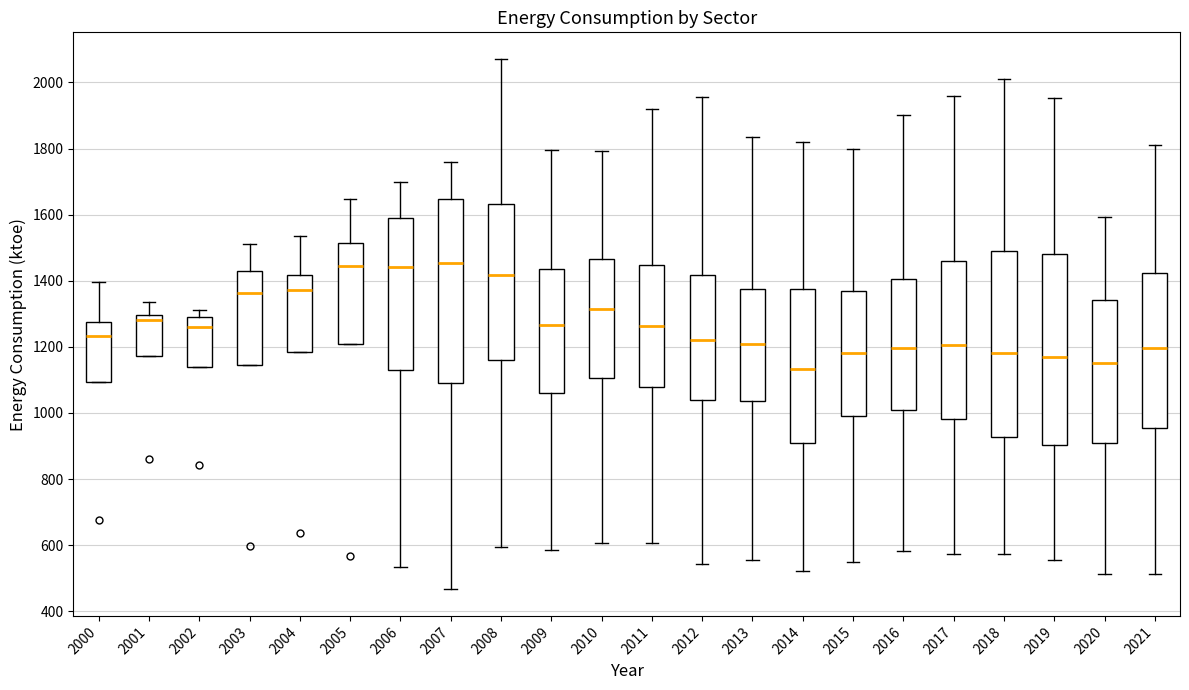

Reading left to right, read every box against the y-axis: the position of its median line, the range the box covers, and the ends of its whiskers. The values are not printed on the chart, so give them approximately, as read against the axis.

2000: median 1240, box 1100 to 1280, whiskers 1100 to 1400
2001: median 1280, box 1180 to 1300, whiskers 1180 to 1340
2002: median 1260, box 1140 to 1300, whiskers 1140 to 1320
2003: median 1360, box 1140 to 1420, whiskers 1140 to 1520
2004: median 1380, box 1180 to 1420, whiskers 1180 to 1540
2005: median 1440, box 1200 to 1520, whiskers 1200 to 1640
2006: median 1440, box 1140 to 1580, whiskers 540 to 1700
2007: median 1460, box 1080 to 1640, whiskers 460 to 1760
2008: median 1420, box 1160 to 1640, whiskers 600 to 2080
2009: median 1260, box 1060 to 1440, whiskers 580 to 1800
2010: median 1320, box 1100 to 1460, whiskers 600 to 1800
2011: median 1260, box 1080 to 1440, whiskers 600 to 1920
2012: median 1220, box 1040 to 1420, whiskers 540 to 1960
2013: median 1200, box 1040 to 1380, whiskers 560 to 1840
2014: median 1140, box 920 to 1380, whiskers 520 to 1820
2015: median 1180, box 1000 to 1380, whiskers 540 to 1800
2016: median 1200, box 1000 to 1400, whiskers 580 to 1900
2017: median 1200, box 980 to 1460, whiskers 580 to 1960
2018: median 1180, box 920 to 1480, whiskers 580 to 2000
2019: median 1160, box 900 to 1480, whiskers 560 to 1960
2020: median 1160, box 900 to 1340, whiskers 520 to 1600
2021: median 1200, box 960 to 1420, whiskers 520 to 1800